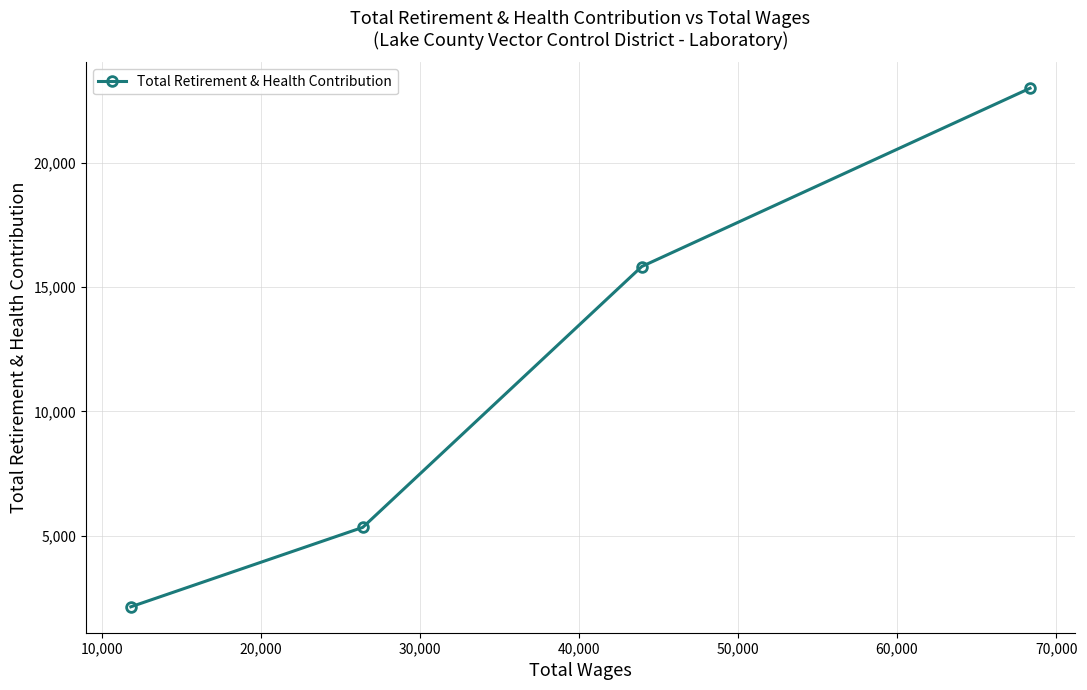

How many data points does each series have?

4